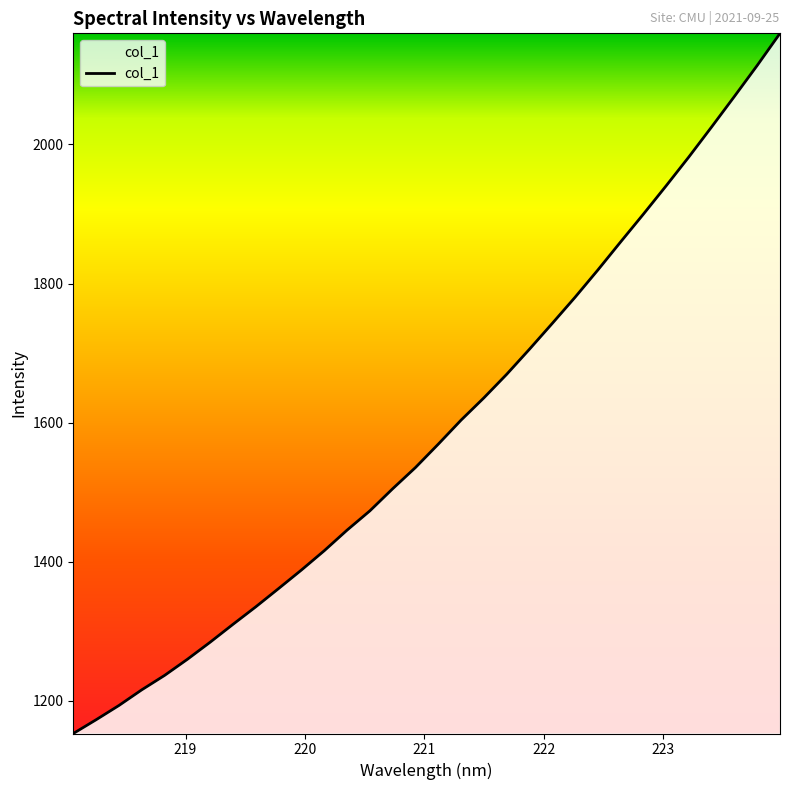

What is the smallest value displayed?

1153.2